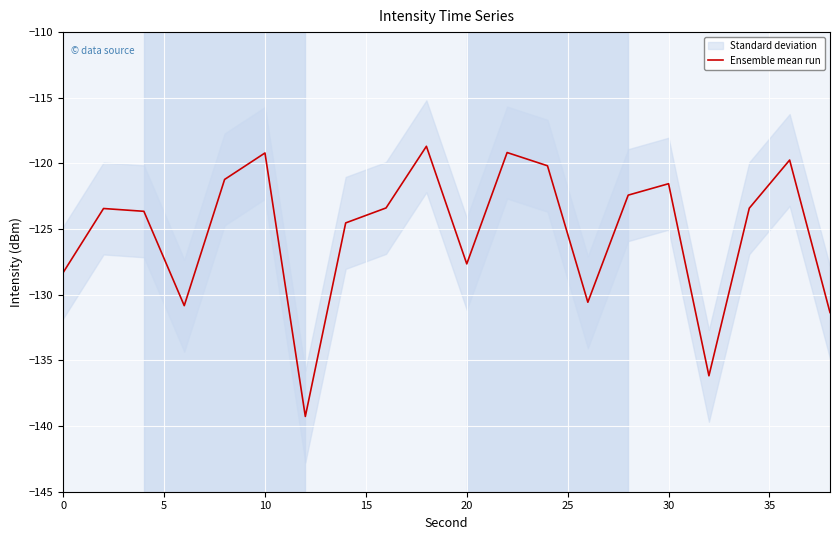

What is the lowest value of the Ensemble mean run series?

-139.3